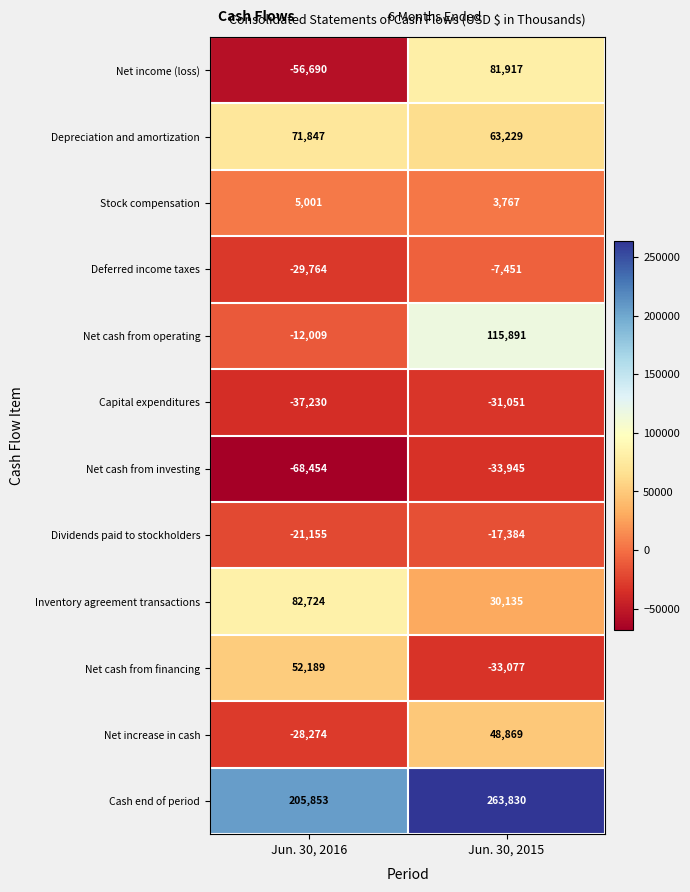

Between Jun. 30, 2016 and Jun. 30, 2015, which series saw the biggest shift?

Net income (loss)